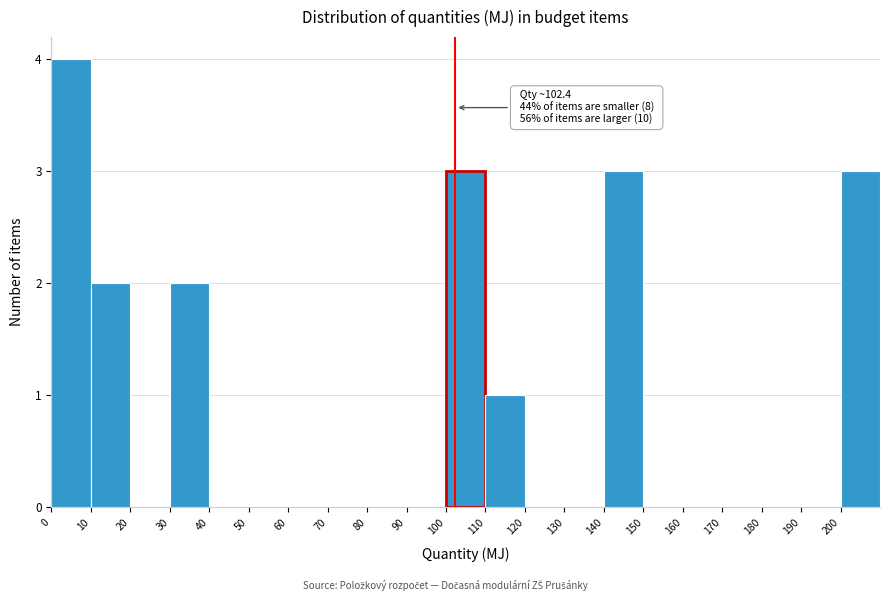

Over which range of the x-axis is the bar tallest?

0 to 10